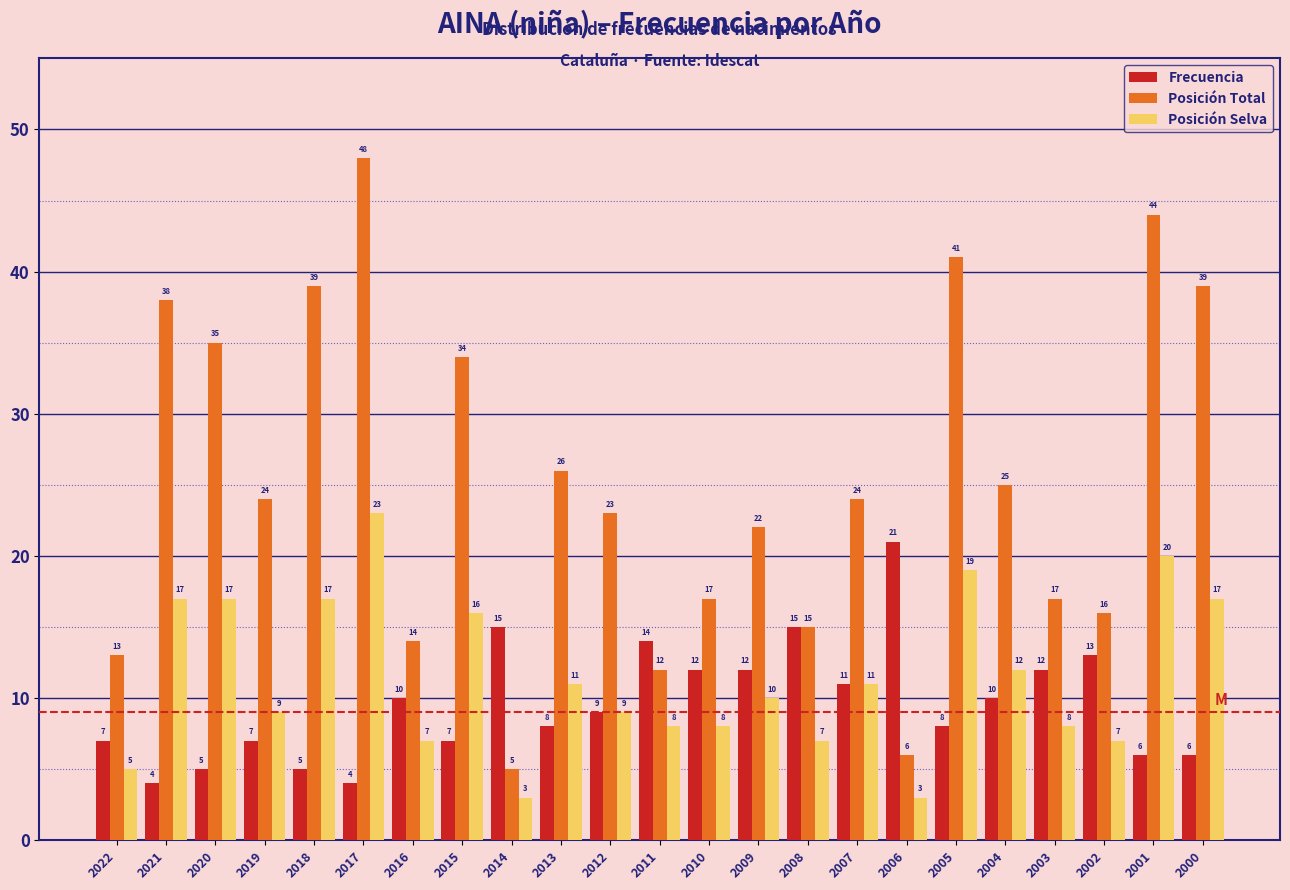

Reading left to right, list all the values displayed in this chart.

Frecuencia: 7	4	5	7	5	4	10	7	15	8	9	14	12	12	15	11	21	8	10	12	13	6	6
Posición Total: 13	38	35	24	39	48	14	34	5	26	23	12	17	22	15	24	6	41	25	17	16	44	39
Posición Selva: 5	17	17	9	17	23	7	16	3	11	9	8	8	10	7	11	3	19	12	8	7	20	17